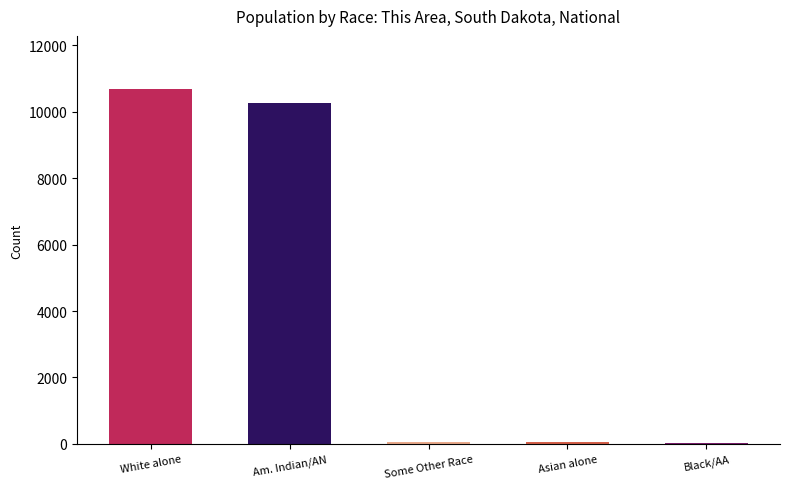

What is the approximate value at Am. Indian/AN?

10252